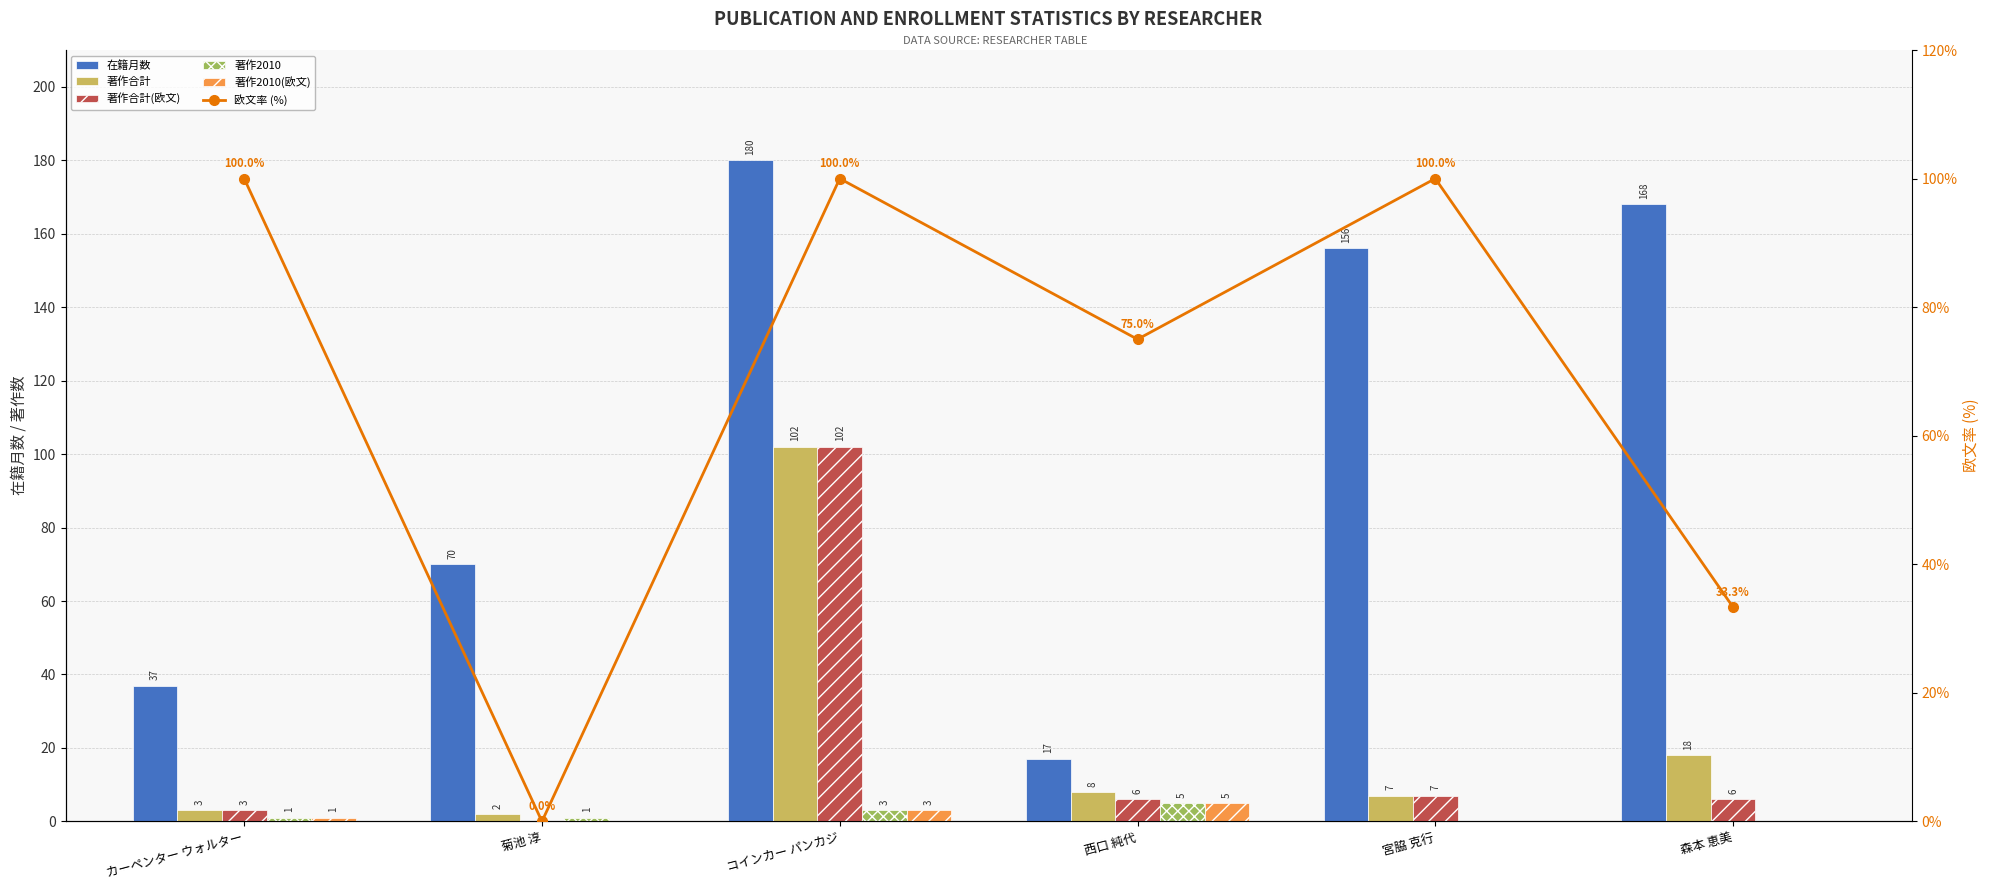

At which label is 著作合計(欧文) closest to 51?

宮脇 克行